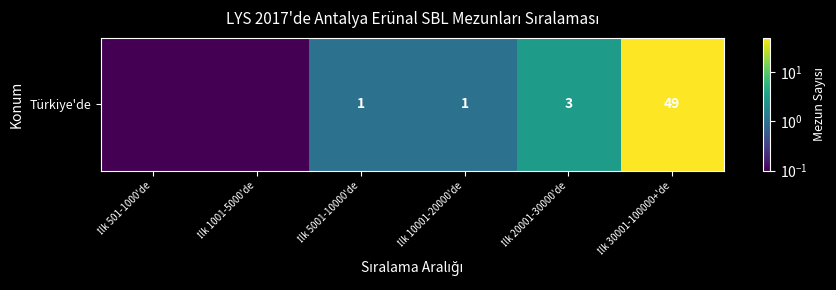

What is the difference between the maximum and minimum values?

48.9